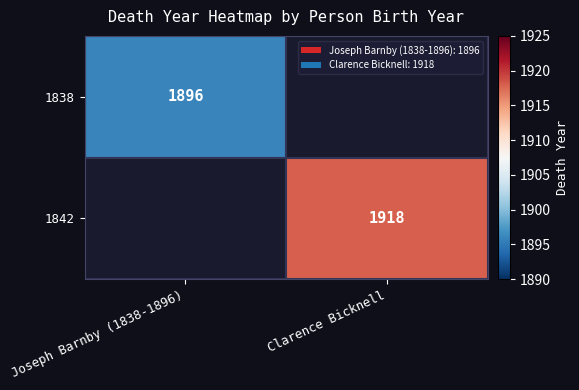

Is the value of 1842 at Clarence Bicknell greater than the value of 1838 at Joseph Barnby (1838-1896)?

Yes